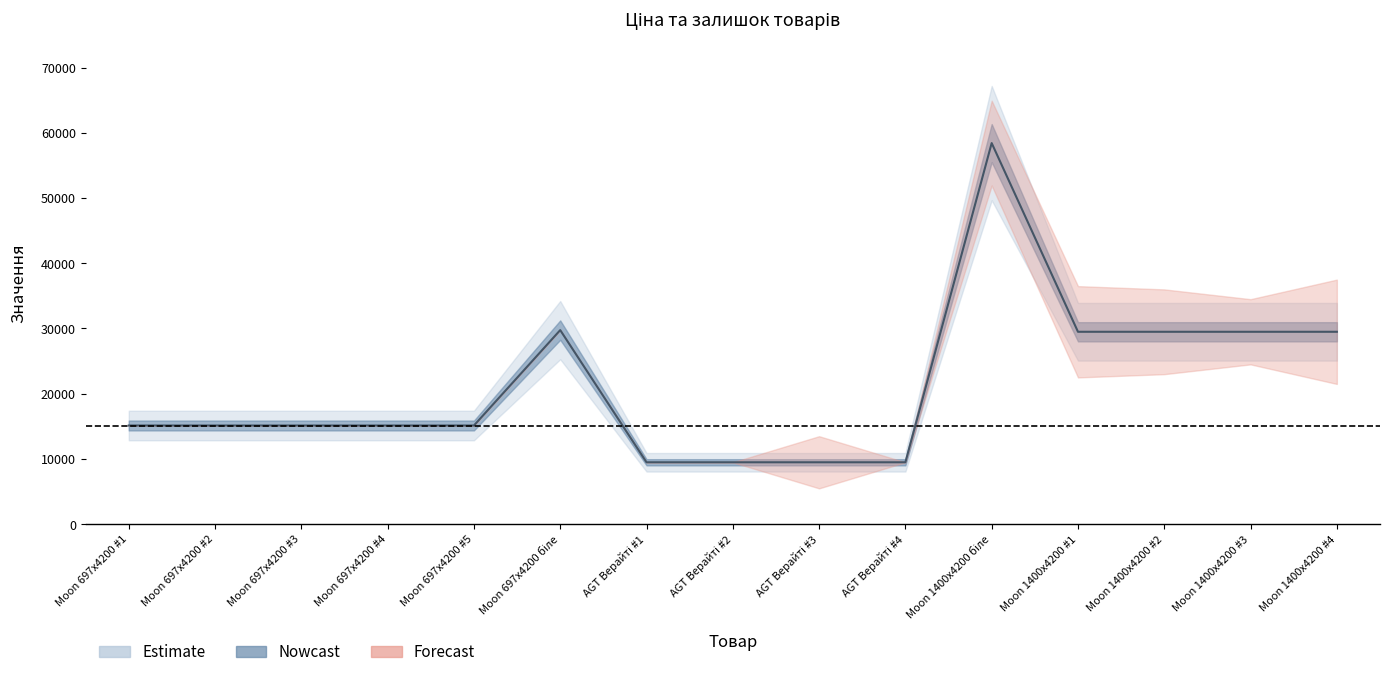

What is the minimum value for Ціна?

9480.1